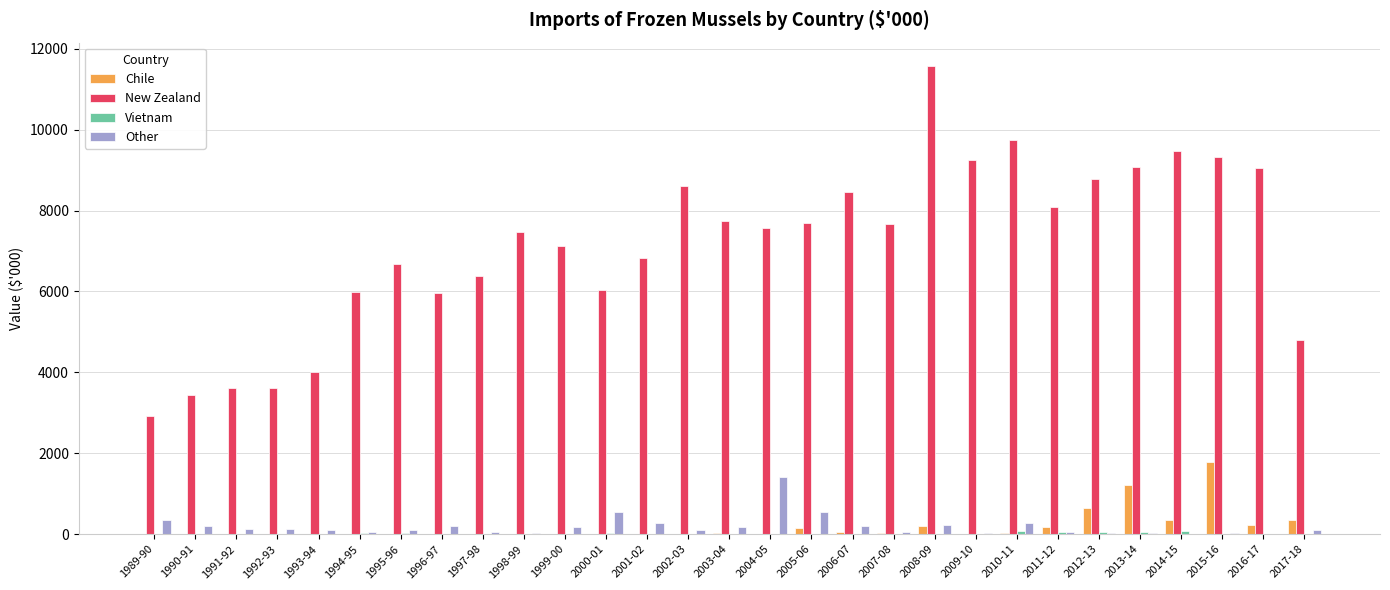

Are the bars grouped side by side (vs. stacked)?

Yes